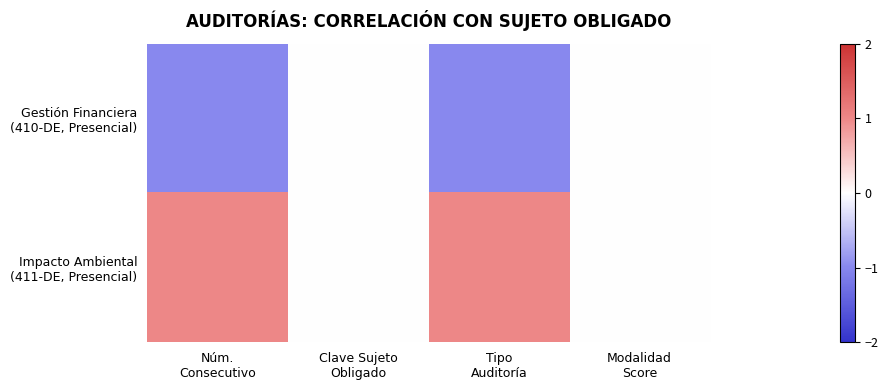

At which category is the sum across all series the highest?

Núm.
Consecutivo